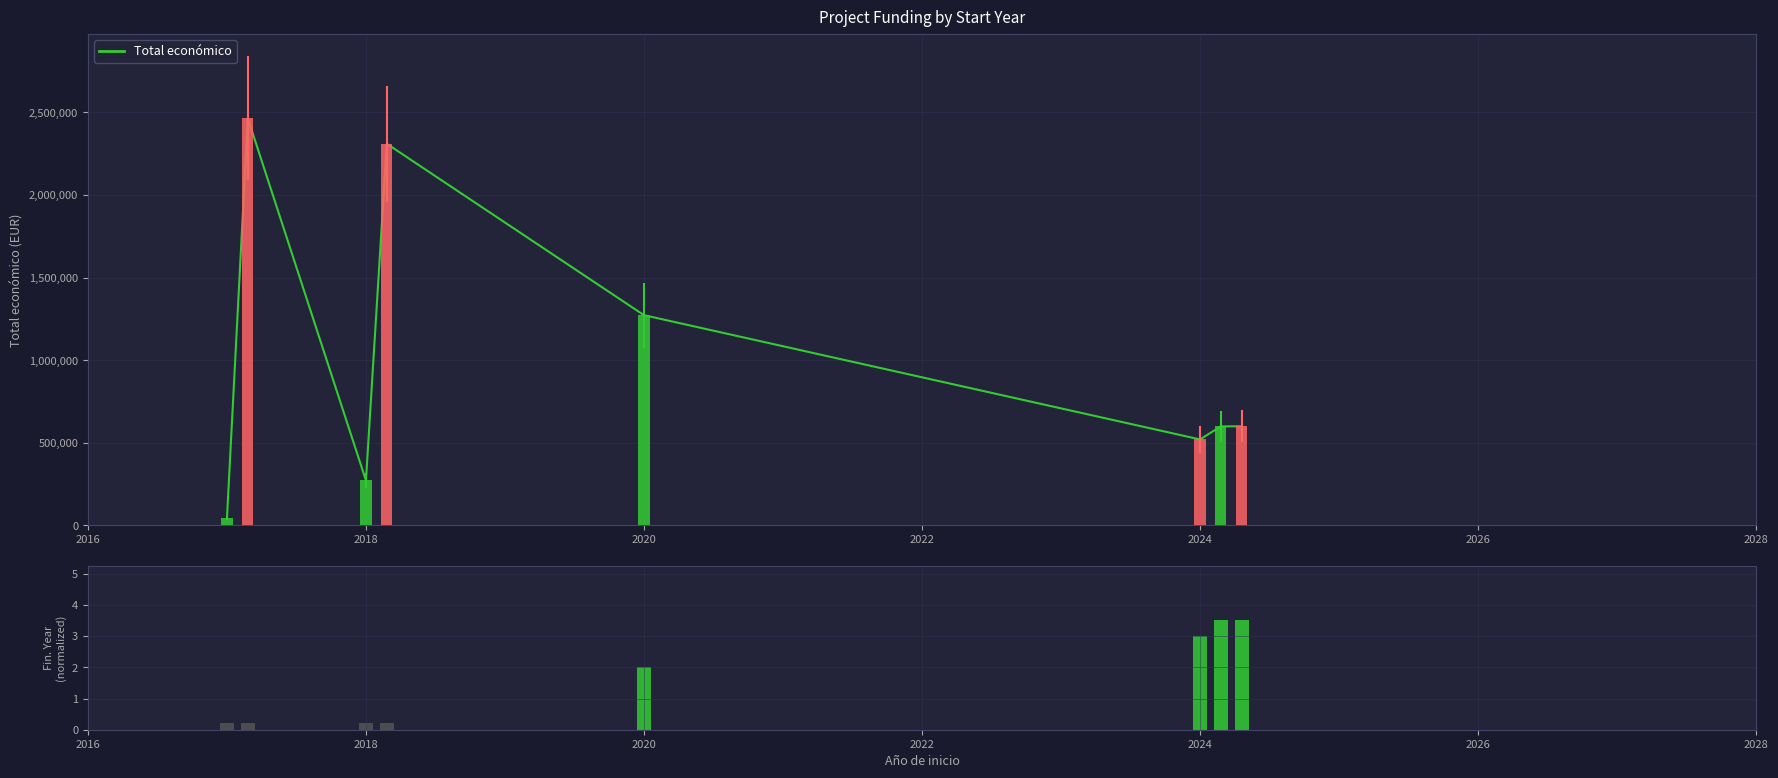

Reading right to left, list all the values displayed in this chart.

599779	598597	520062	1272314	2310026	271552	2464572	42072